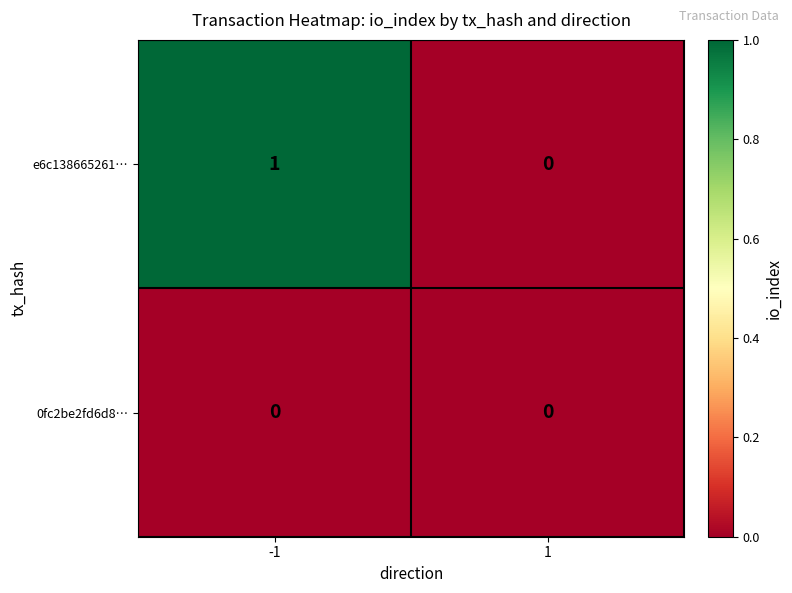

Which series has the largest total across all categories?

e6c138665261…